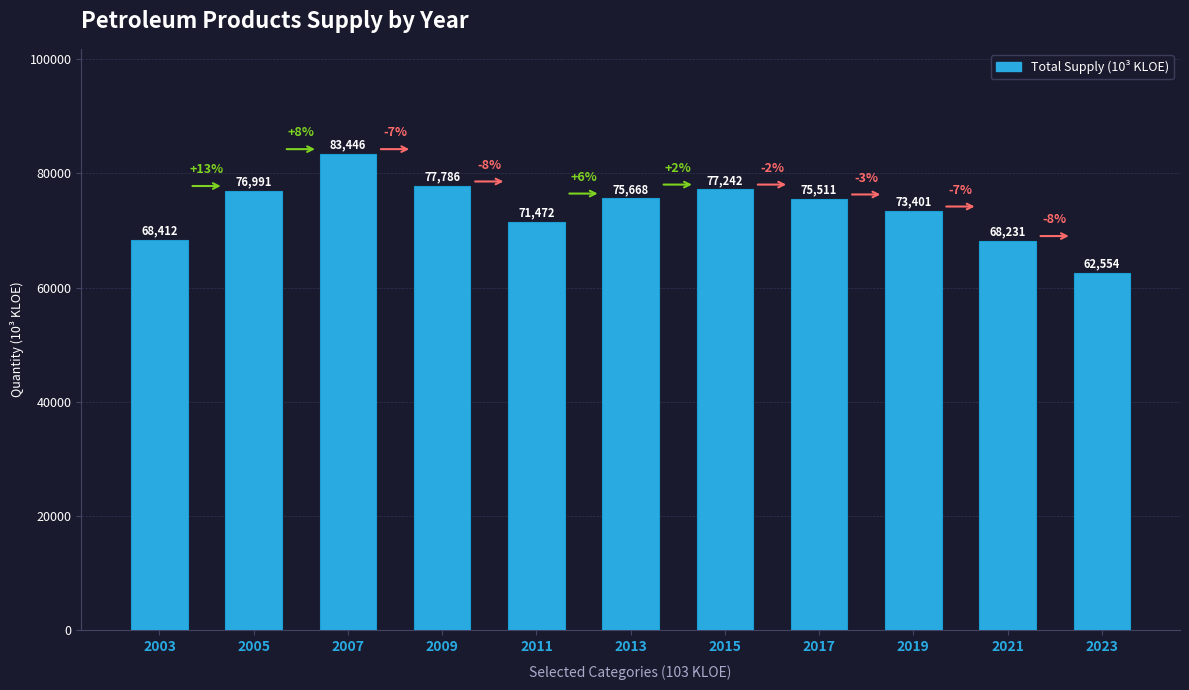

What is the value of the 2nd bar from the left?

76990.6